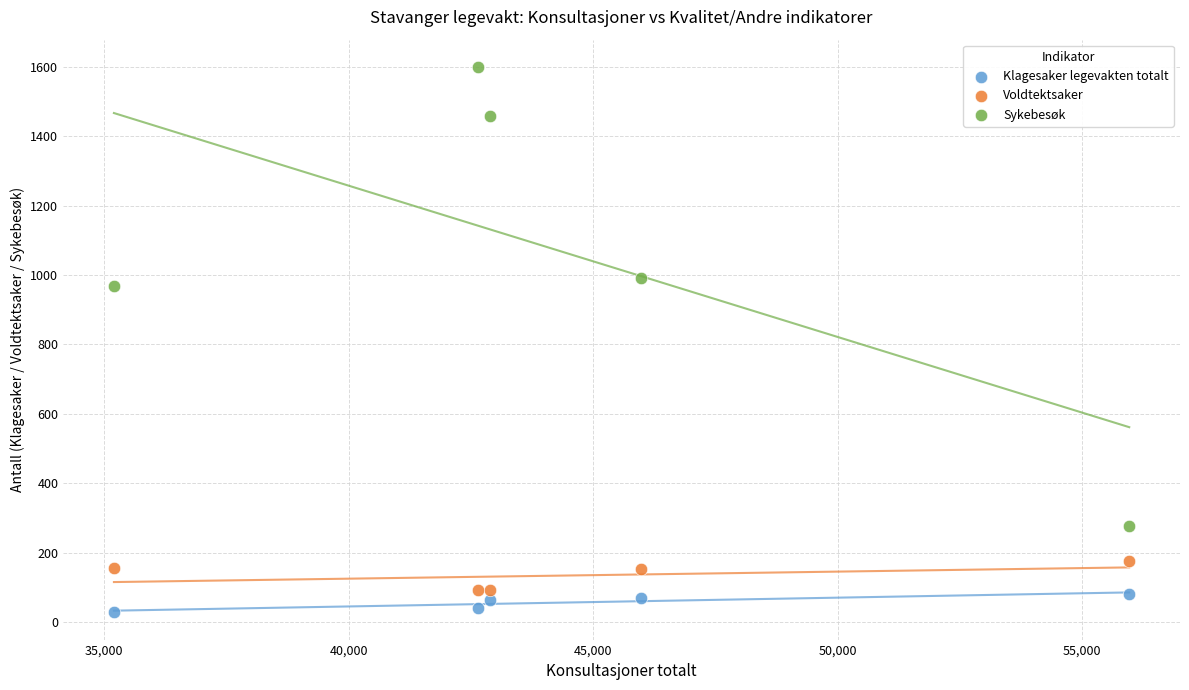

Which series contains the highest Y value?

Sykebesøk